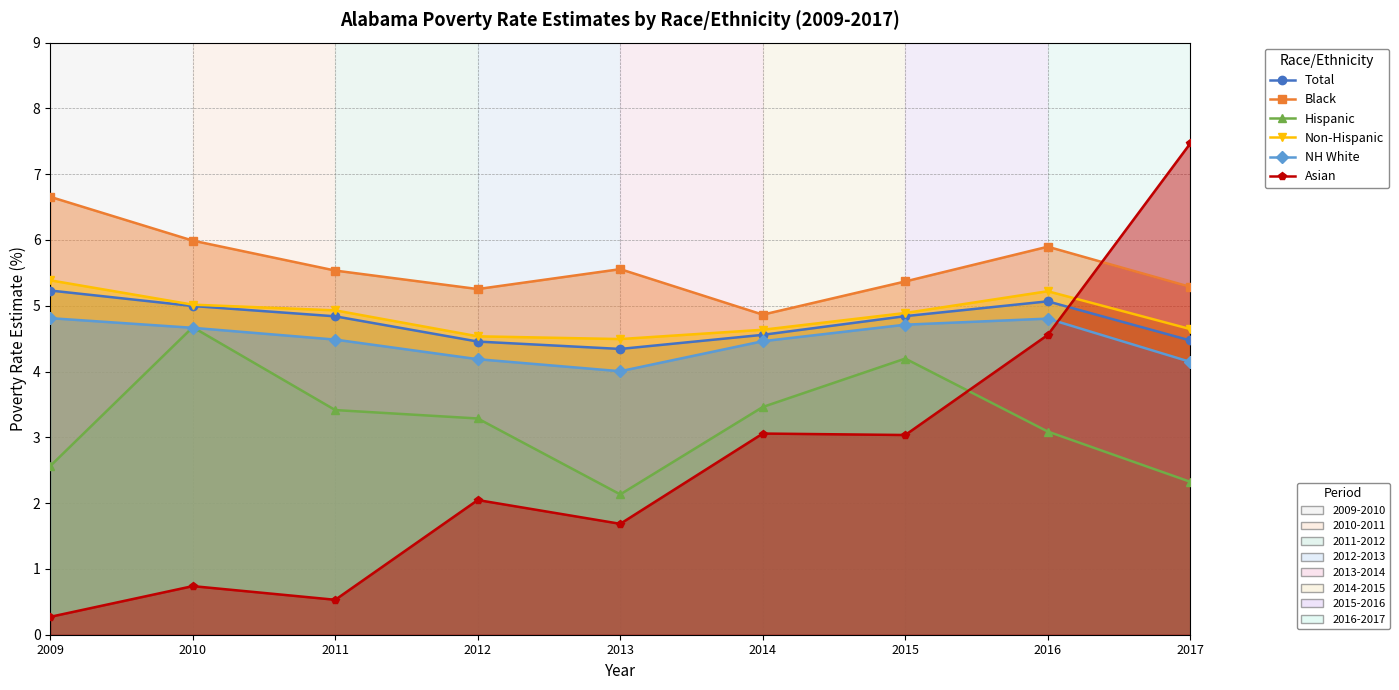

At which label does Asian first exceed 2?

2012